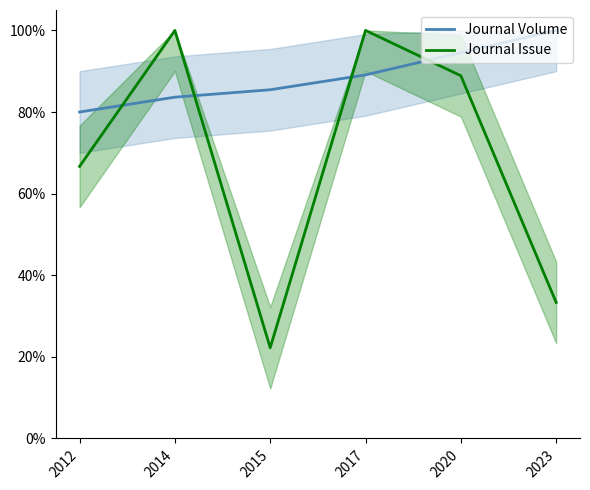

Rank the series by their maximum value, from lowest to highest.

Journal Volume, Journal Issue